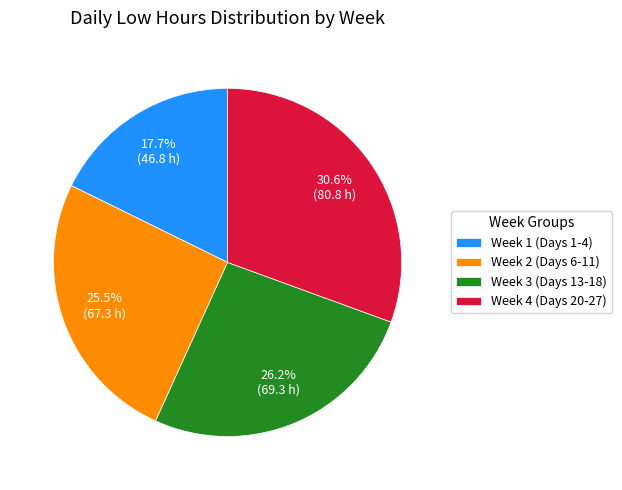

Is there any slice that represents more than half of the pie?

No